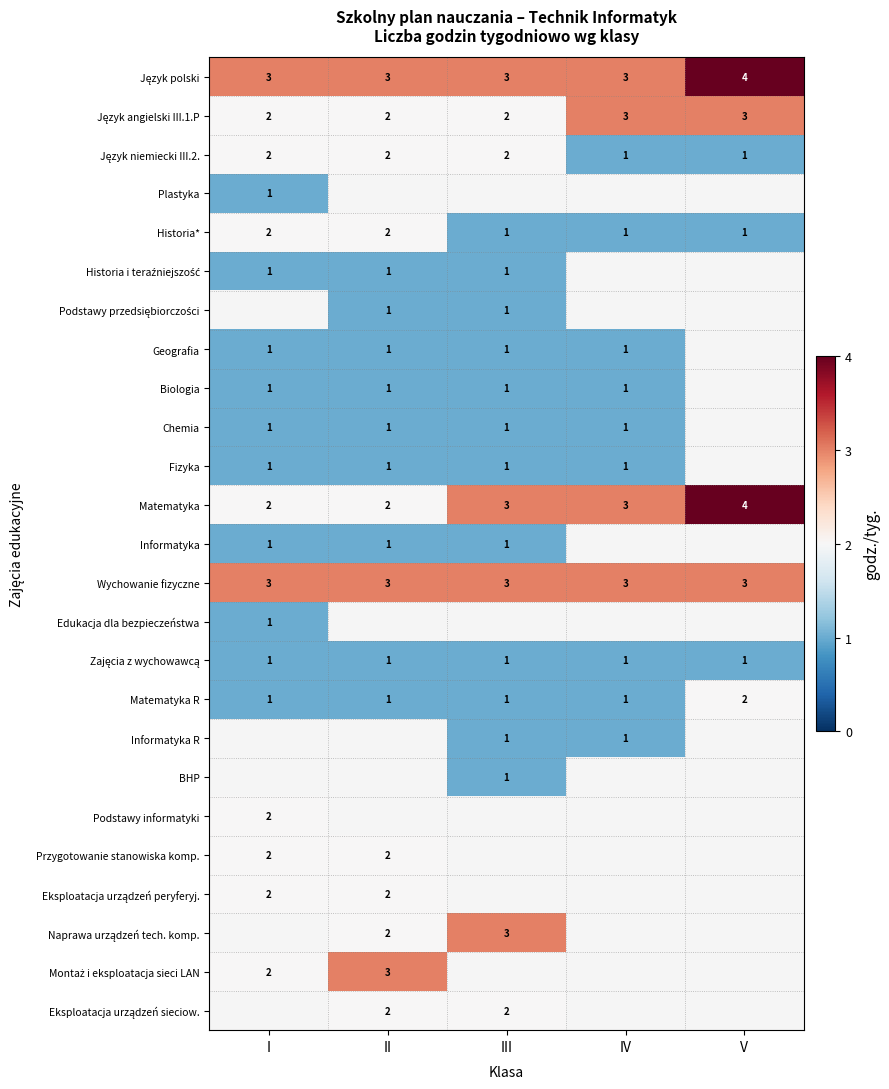

True or false: Wychowanie fizyczne has a value of 4.8 at III.

False